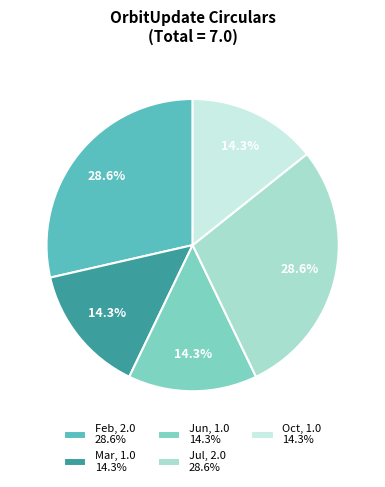

Does Jun account for over 50% of the chart?

No